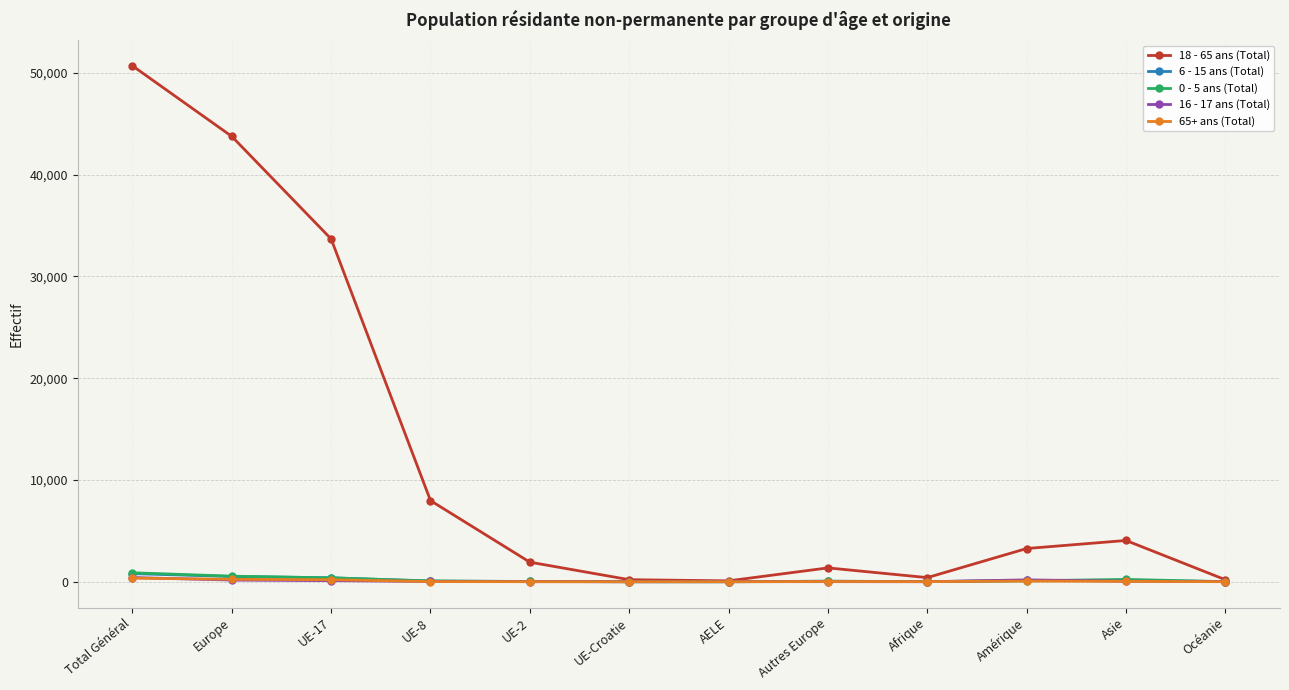

Which series changed the most between Europe and Afrique?

18 - 65 ans (Total)